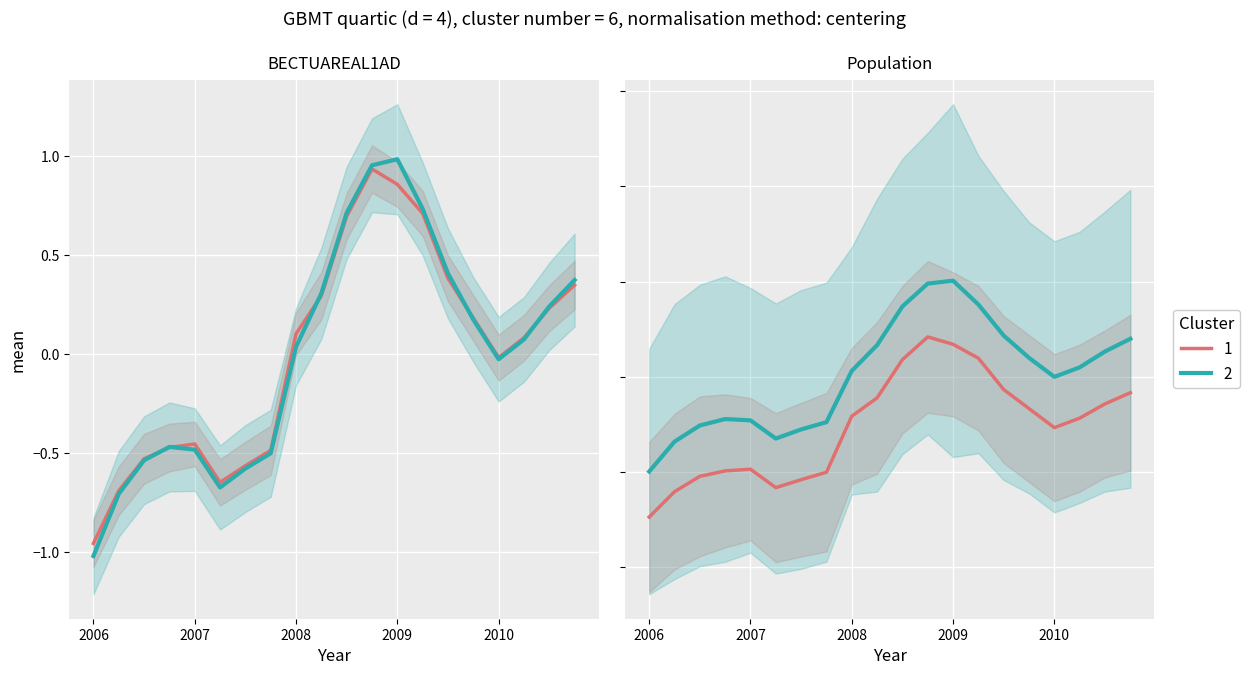

How many values in the K1 series are below 0?

9